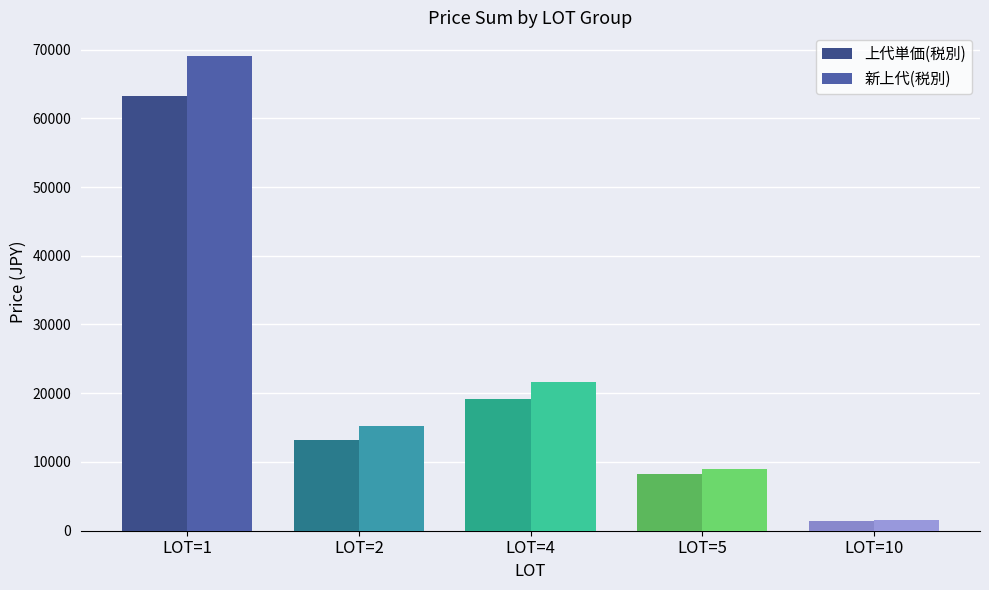

Reading left to right, transcribe all the data shown in this chart.

上代単価(税別): LOT=1=63300	LOT=2=13200	LOT=4=19200	LOT=5=8250	LOT=10=1400
新上代(税別): LOT=1=69050	LOT=2=15200	LOT=4=21600	LOT=5=9000	LOT=10=1600